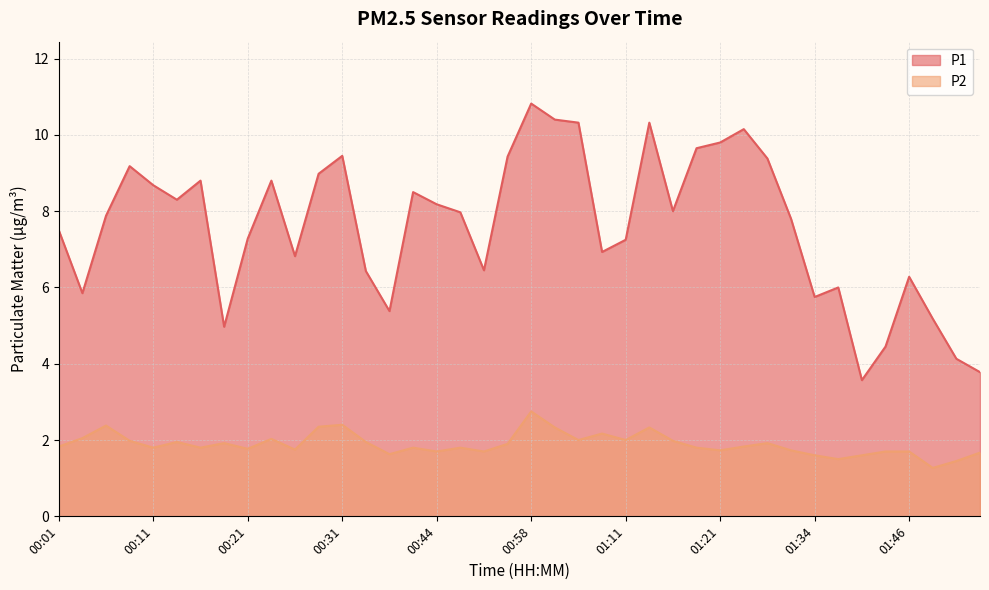

True or false: P2 and P1 intersect in this chart.

False